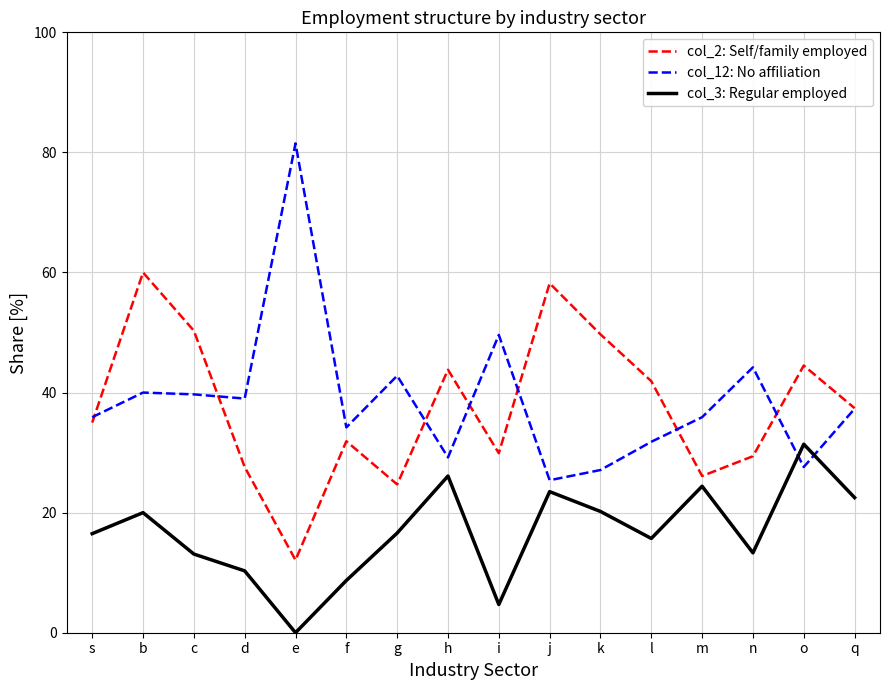

Which category has the lowest value in the col_12: No affiliation series?

j